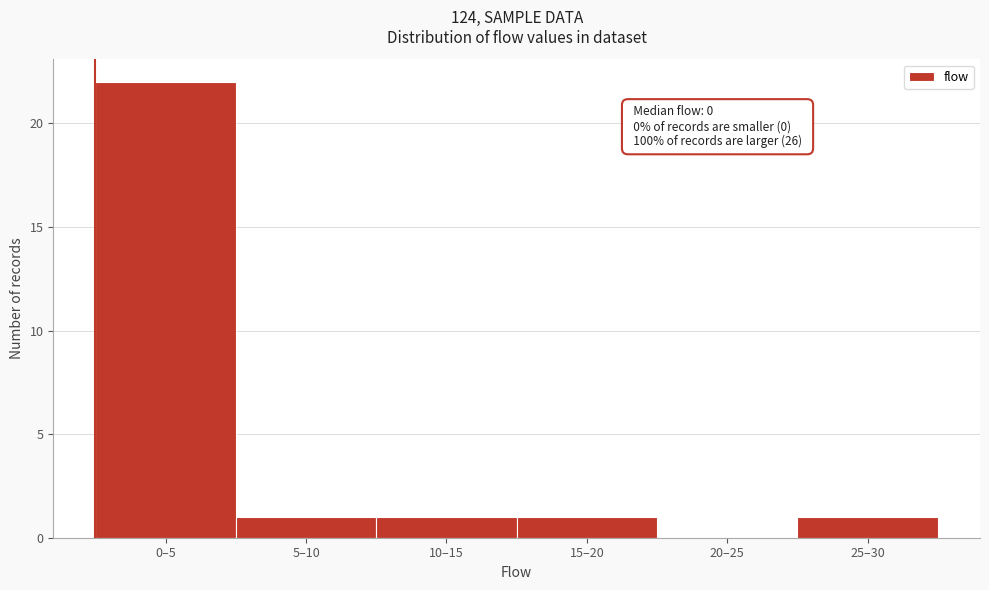

Reading left to right, what are all the values shown in this chart?

0–5=22	5–10=1	10–15=1	15–20=1	20–25=0	25–30=1